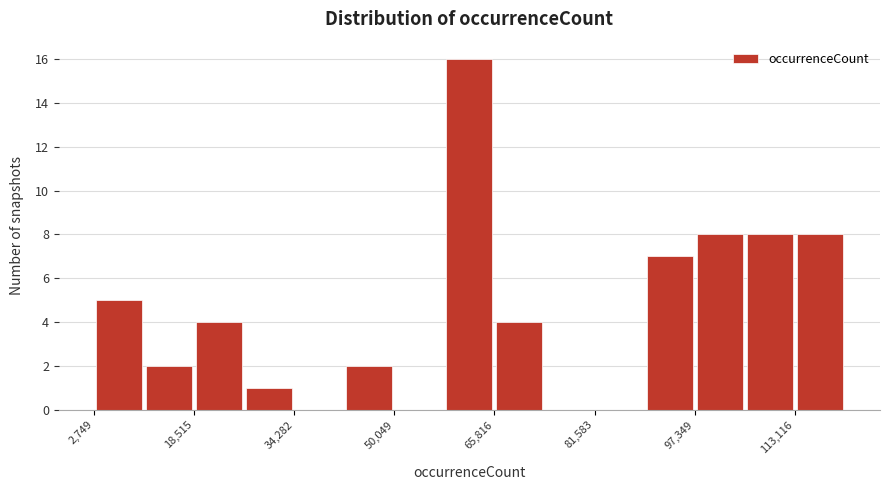

Read against the x-axis, roughly where is the centre of the tallest bar?

62000